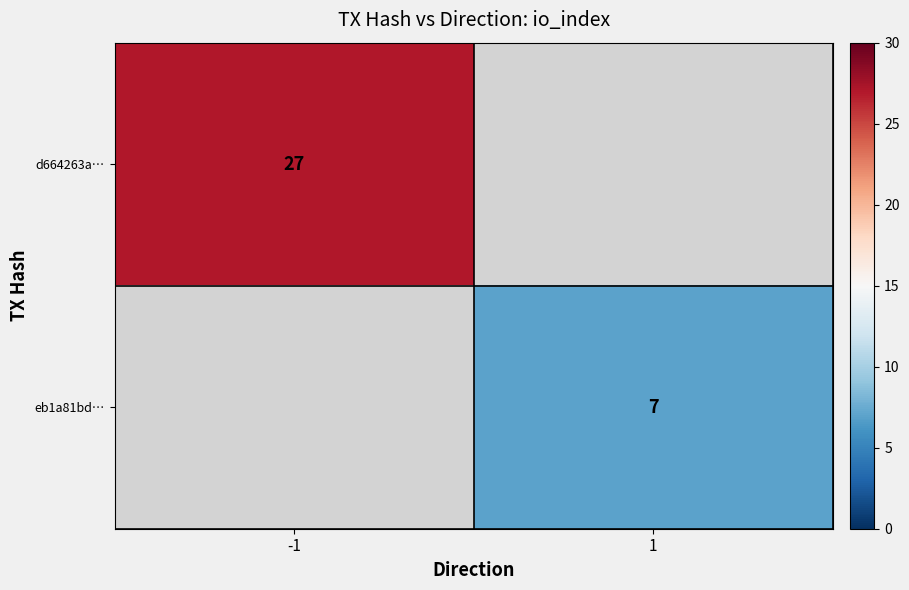

Which label corresponds to the largest value in the chart?

-1